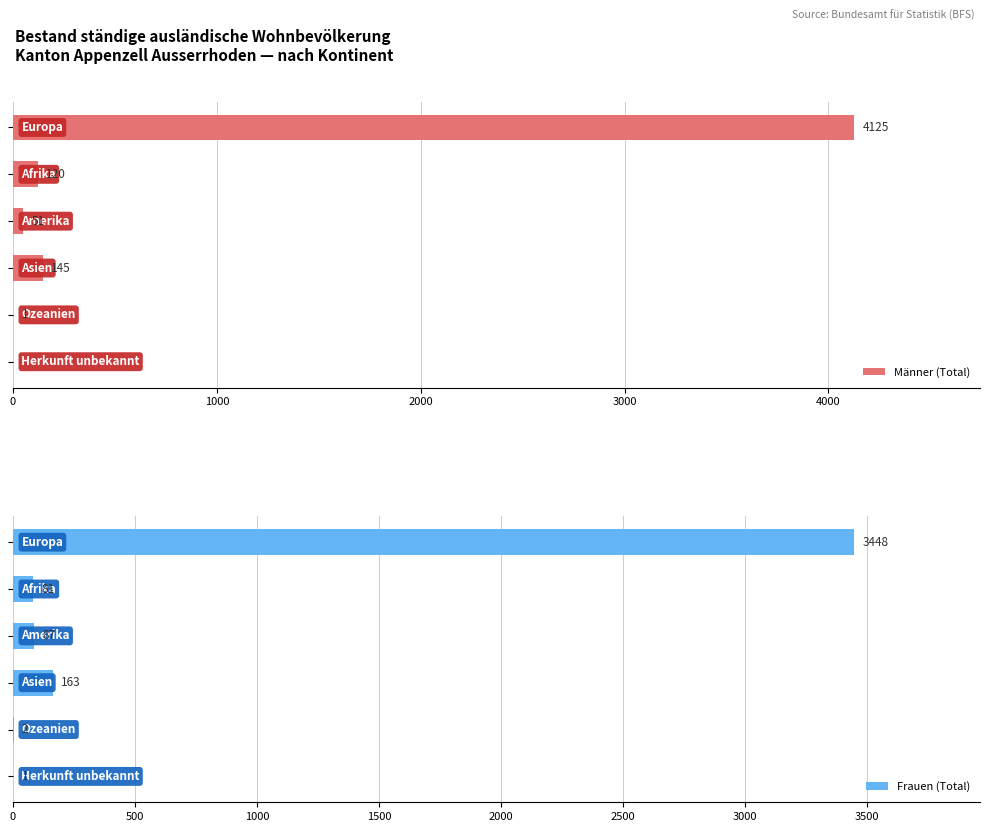

What is the value of the Männer (Total) bar at the 1st from the left?

4125